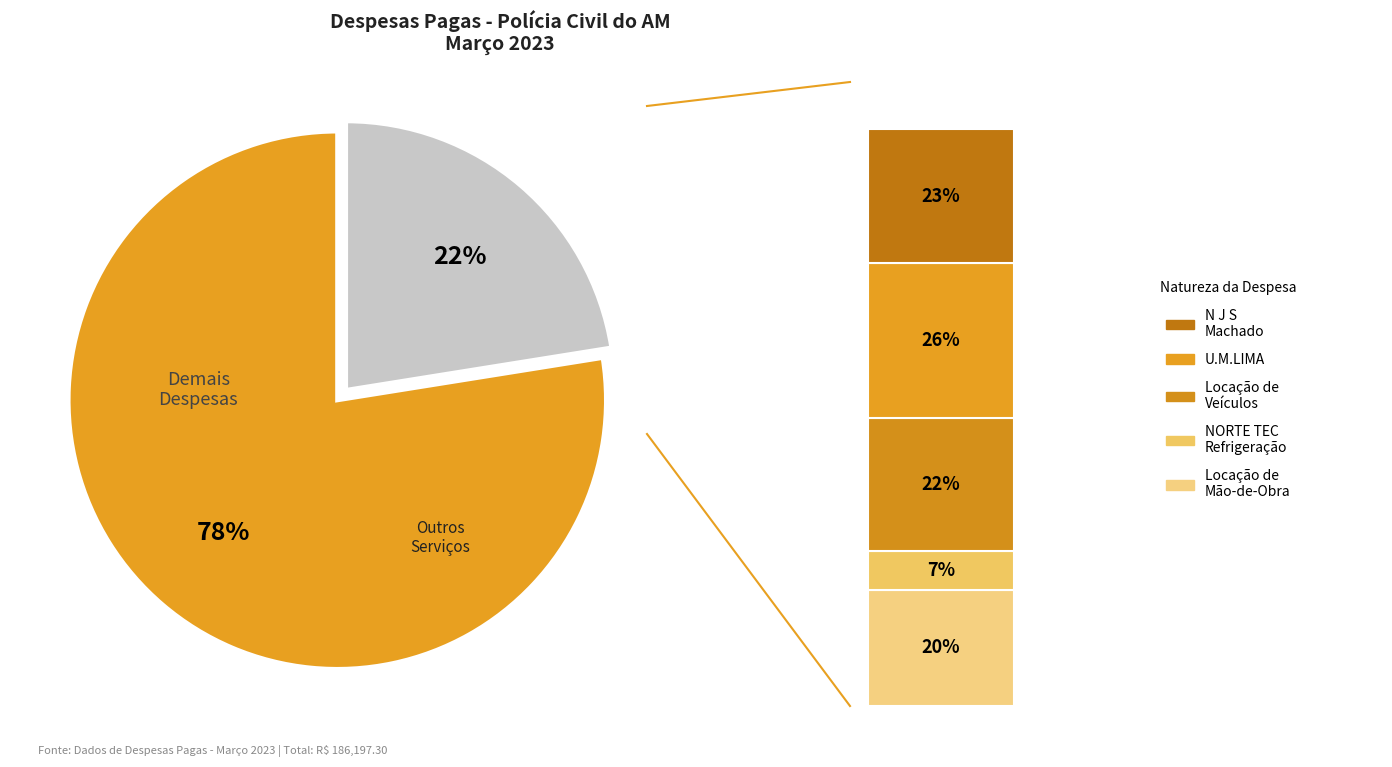

Does Despesas Anteriores represent more than half of the total?

No